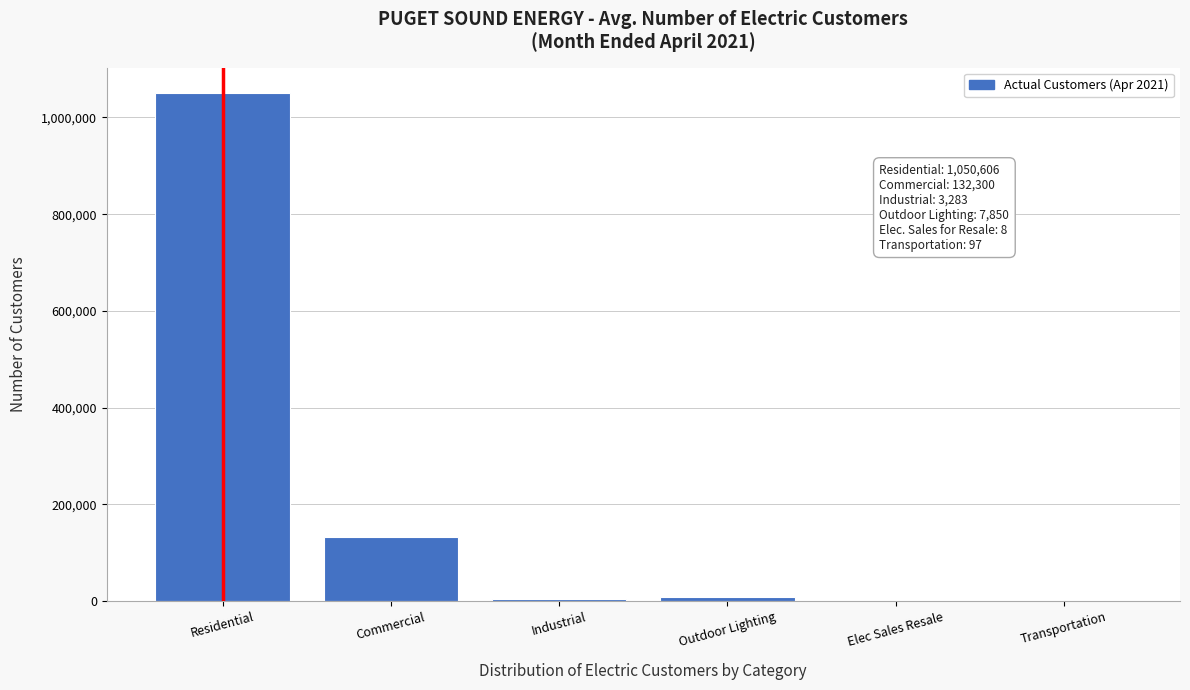

True or false: the data shows 132300 at Commercial.

True